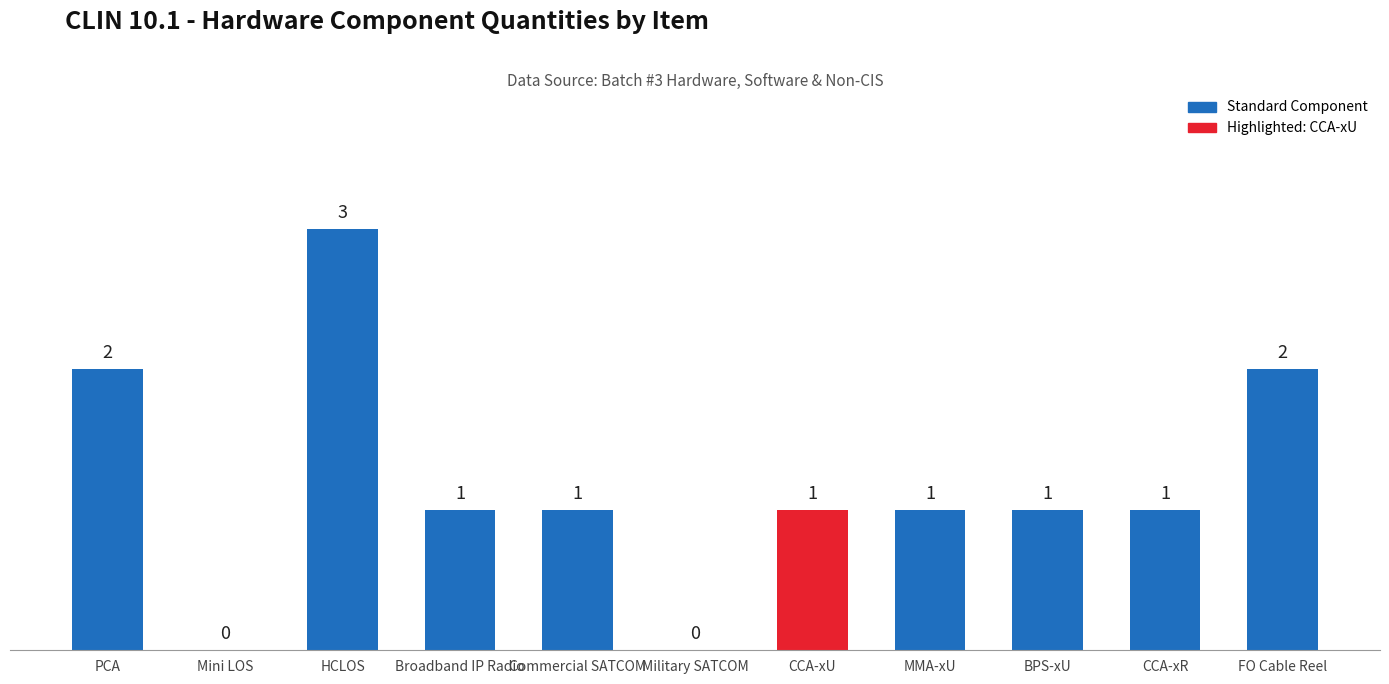

Reading left to right, transcribe all the data shown in this chart.

2	0	3	1	1	0	1	1	1	1	2